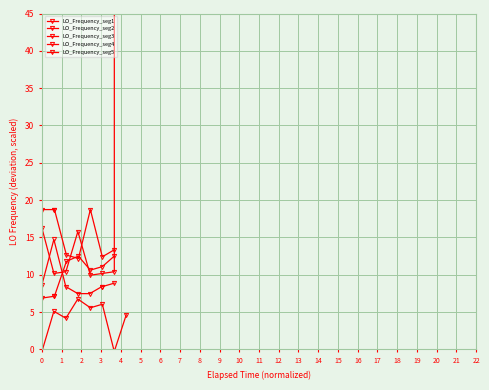

How many interior local peaks does the LO_Frequency_seg5 series have?

1